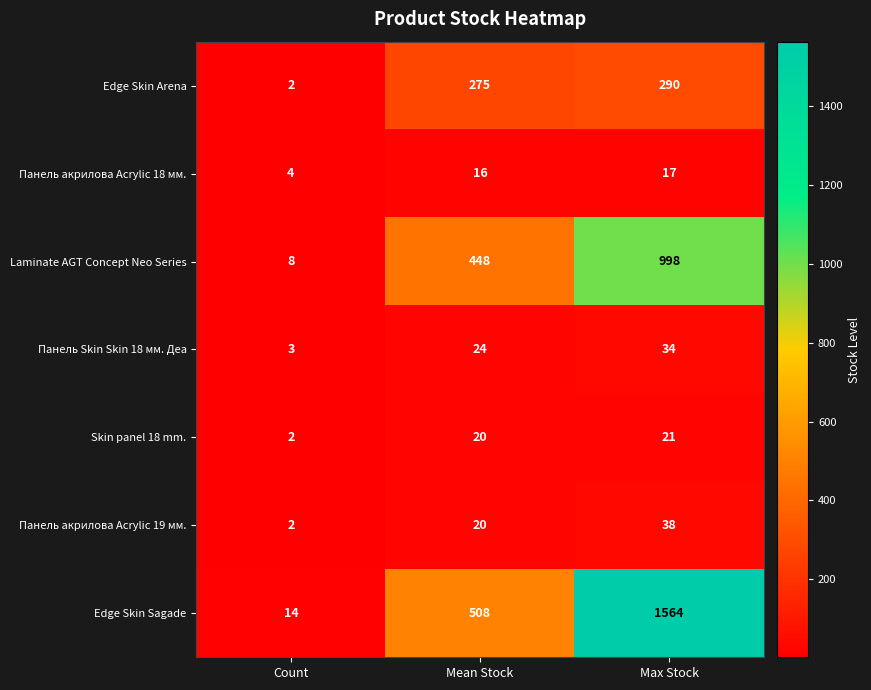

Reading left to right, extract all data points from this chart.

Edge Skin Arena: Count=2	Mean Stock=275	Max Stock=290
Панель акрилова Acrylic 18 мм.: Count=4	Mean Stock=16	Max Stock=17
Laminate AGT Concept Neo Series: Count=8	Mean Stock=448	Max Stock=998
Панель Skin Skin 18 мм. Деа: Count=3	Mean Stock=24	Max Stock=34
Skin panel 18 mm.: Count=2	Mean Stock=20	Max Stock=21
Панель акрилова Acrylic 19 мм.: Count=2	Mean Stock=20	Max Stock=38
Edge Skin Sagade: Count=14	Mean Stock=508	Max Stock=1564